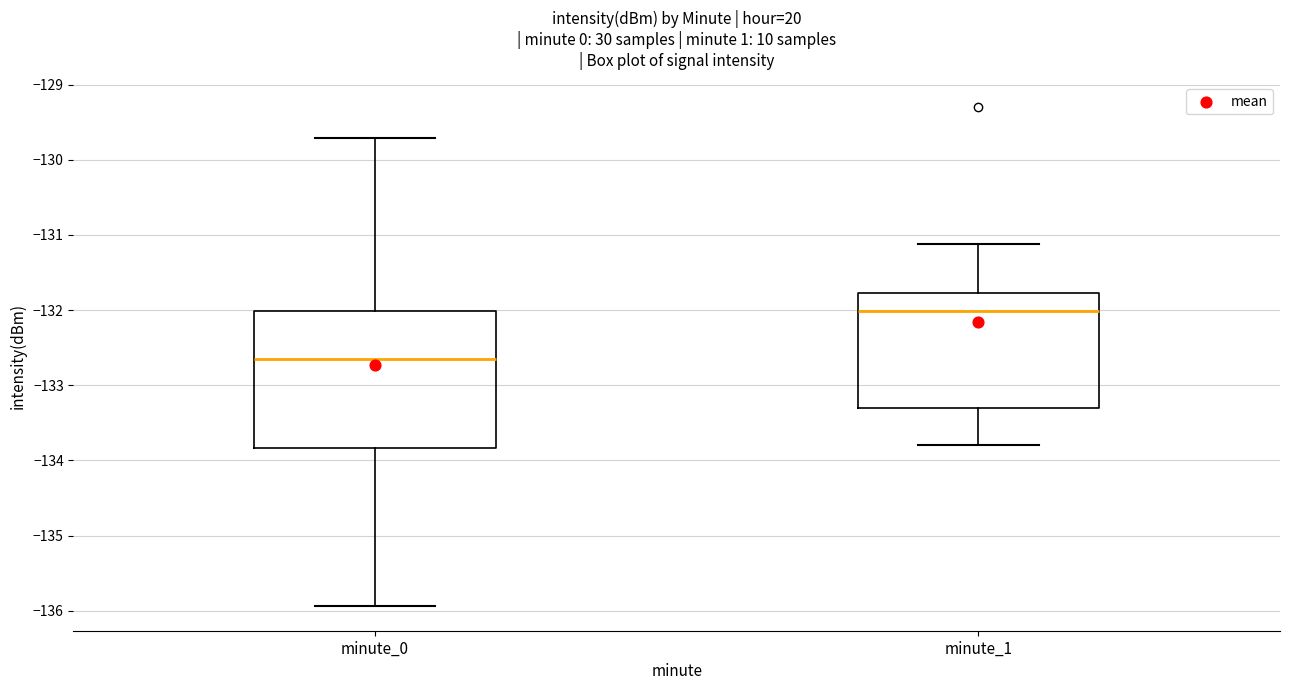

Which box is the tallest, from its lower edge to its upper edge?

minute_0